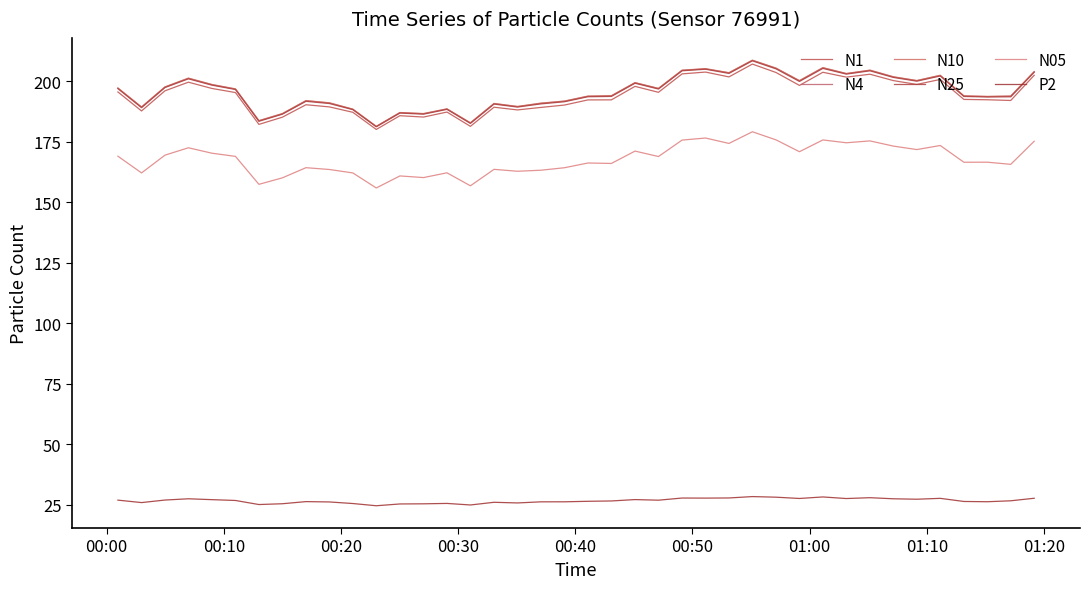

True or false: N25 and N10 cross at least once.

False